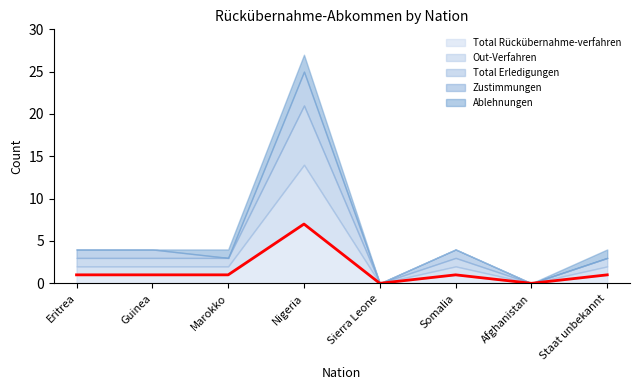

Reading right to left, what are all the values shown in this chart?

Total Rückübernahme-verfahren: Staat unbekannt=1	Afghanistan=0	Somalia=1	Sierra Leone=0	Nigeria=7	Marokko=1	Guinea=1	Eritrea=1
Out-Verfahren: Staat unbekannt=1	Afghanistan=0	Somalia=1	Sierra Leone=0	Nigeria=7	Marokko=1	Guinea=1	Eritrea=1
Total Erledigungen: Staat unbekannt=1	Afghanistan=0	Somalia=1	Sierra Leone=0	Nigeria=7	Marokko=1	Guinea=1	Eritrea=1
Zustimmungen: Staat unbekannt=0	Afghanistan=0	Somalia=1	Sierra Leone=0	Nigeria=4	Marokko=0	Guinea=1	Eritrea=1
Ablehnungen: Staat unbekannt=1	Afghanistan=0	Somalia=0	Sierra Leone=0	Nigeria=2	Marokko=1	Guinea=0	Eritrea=0